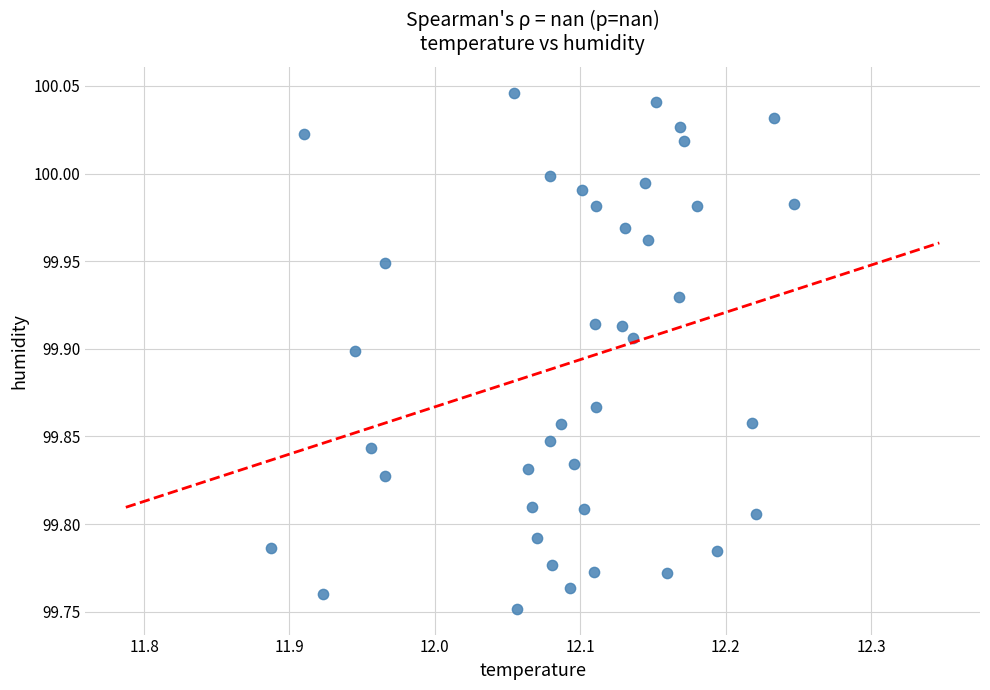

What is the range of Y values (max minus min)?

0.3